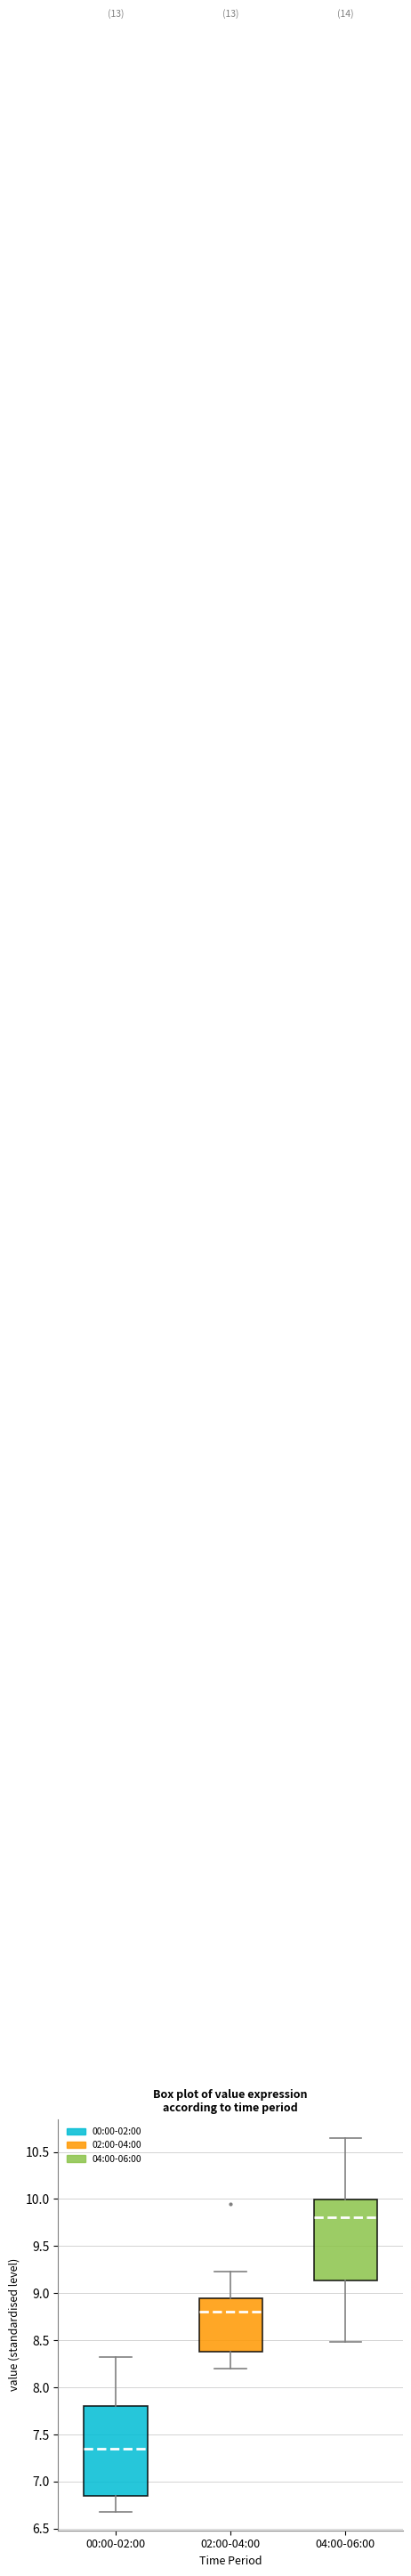

Reading left to right, transcribe this box plot: for each box, give where its median line is, the range the box spans, and where its two whiskers end, as read against the y-axis. The values are not printed on the chart, so give them approximately, as read against the axis.

00:00-02:00: median 7.35, box 6.85 to 7.80, whiskers 6.70 to 8.30
02:00-04:00: median 8.80, box 8.40 to 8.95, whiskers 8.20 to 9.25
04:00-06:00: median 9.80, box 9.15 to 10.00, whiskers 8.50 to 10.65